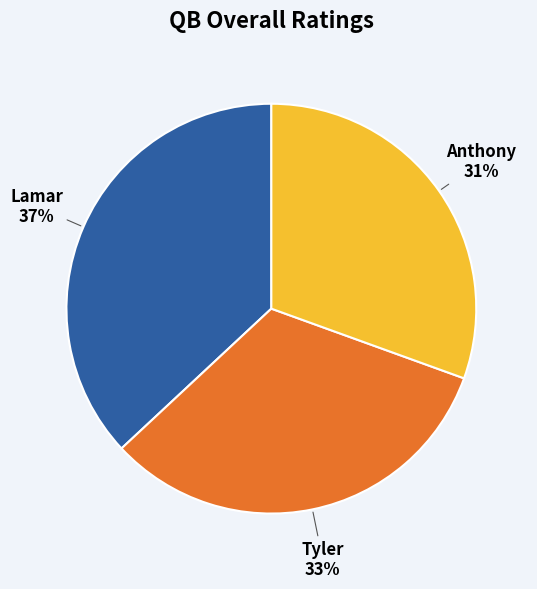

Is Lamar the majority of the pie?

No